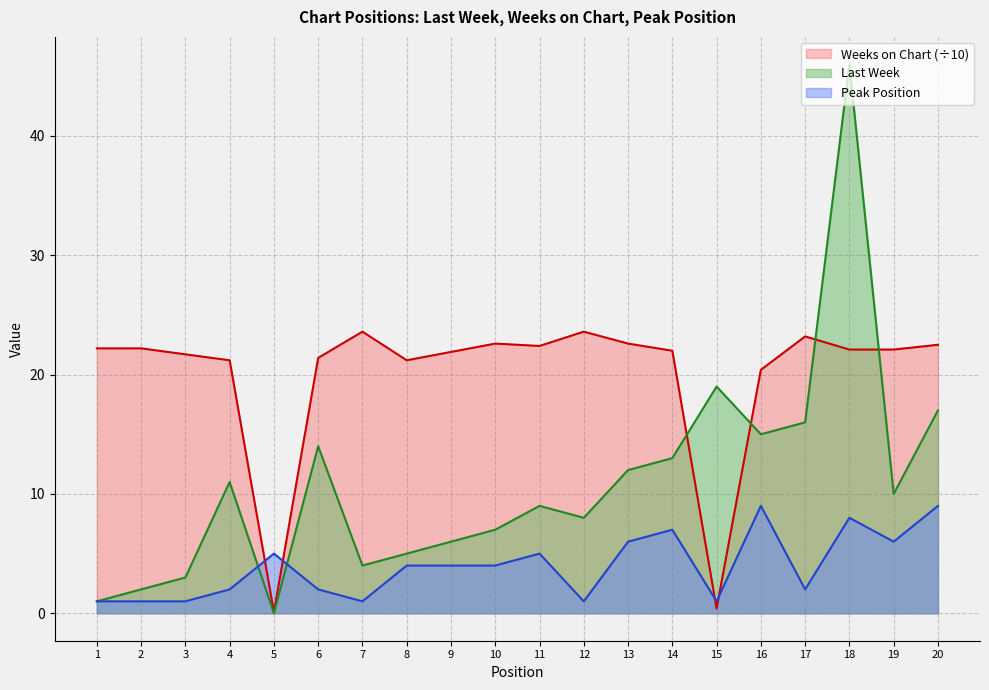

At which label does Weeks on Chart first exceed 22?

1